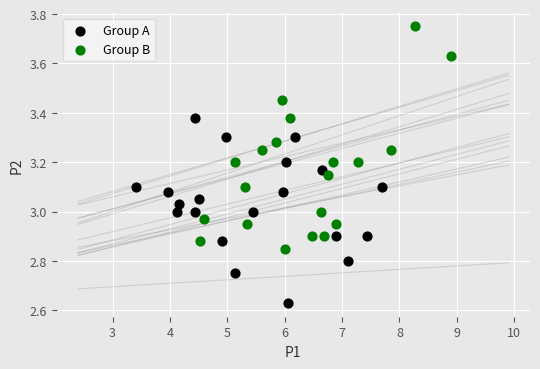

Which series contains the highest Y value?

Group B